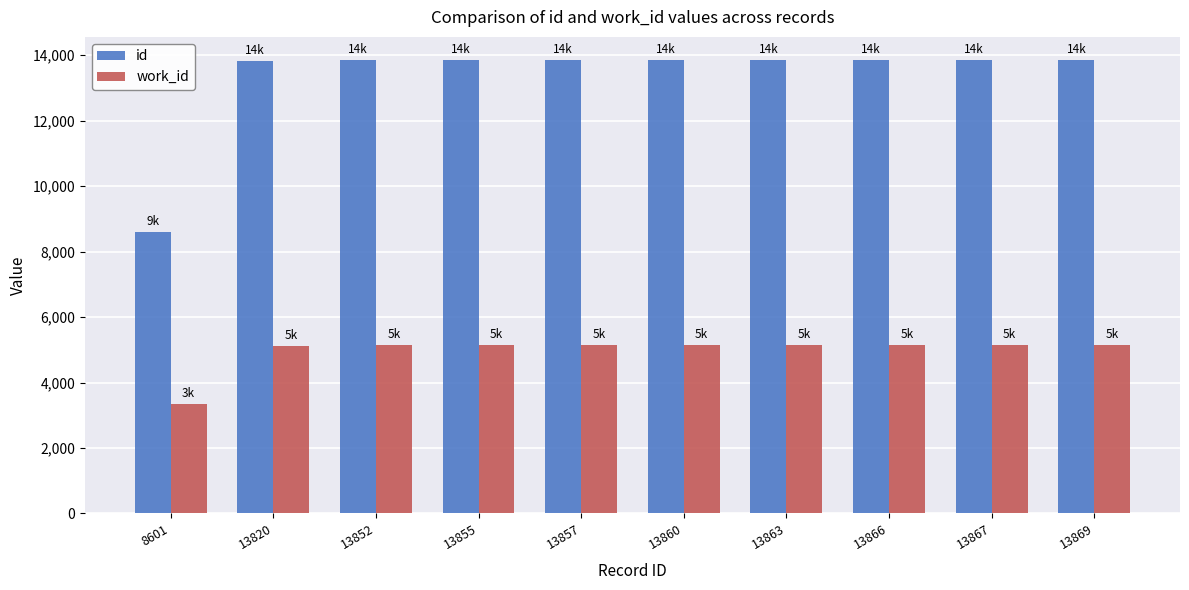

List the series in order of their overall mean, highest first.

id, work_id